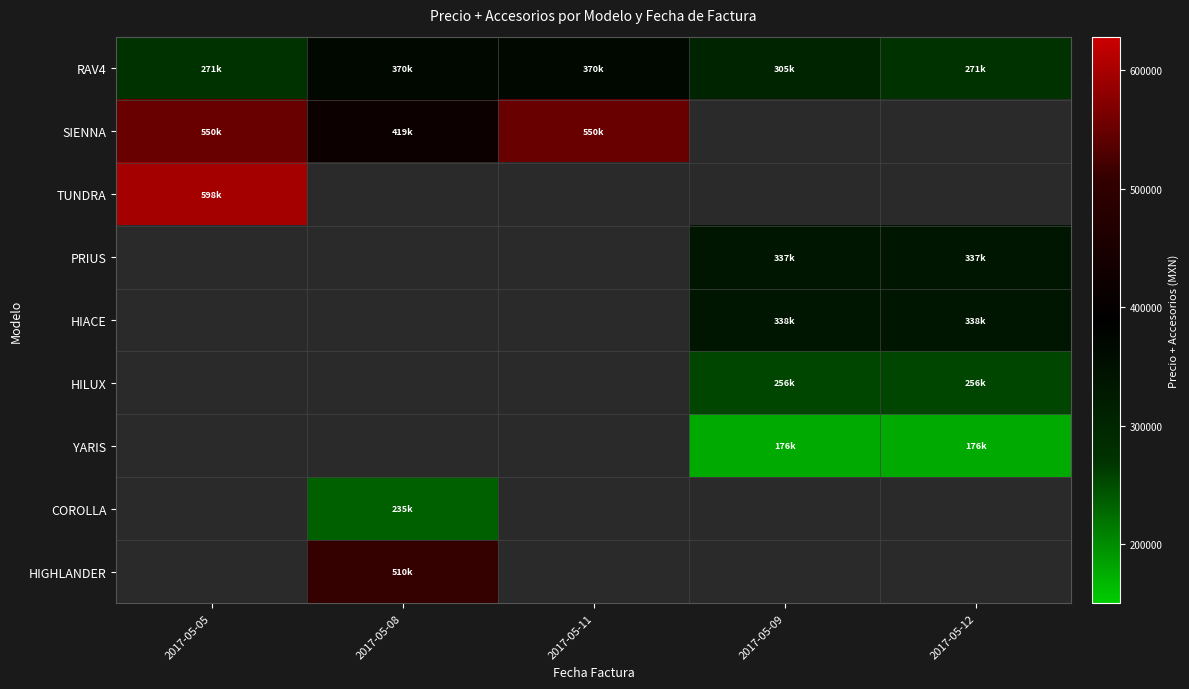

Which label corresponds to the smallest value in the chart?

2017-05-09